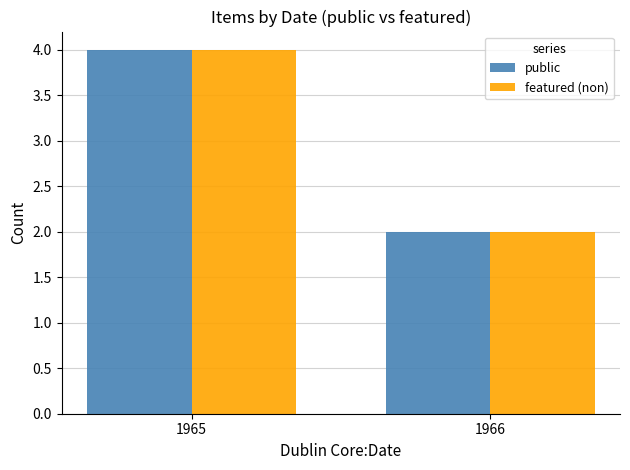

How many groups of bars are there?

2